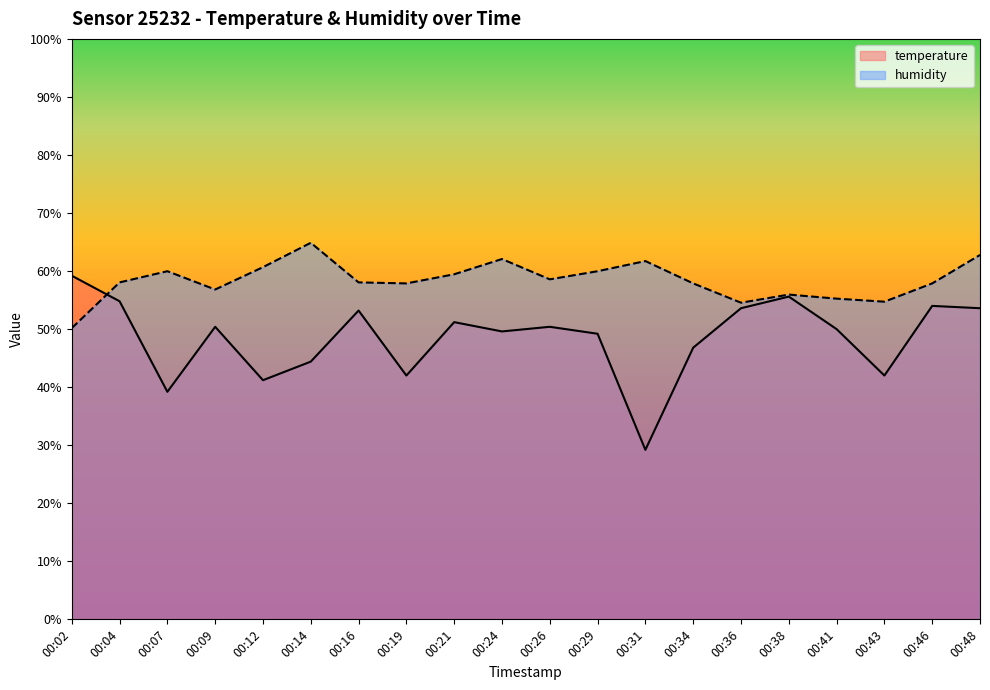

Reading left to right, list all the values displayed in this chart.

temperature: 00:02=59.2	00:04=54.8	00:07=39.2	00:09=50.4	00:12=41.2	00:14=44.4	00:16=53.2	00:19=42.0	00:21=51.2	00:24=49.6	00:26=50.4	00:29=49.2	00:31=29.2	00:34=46.8	00:36=53.6	00:38=55.6	00:41=50.0	00:43=42.0	00:46=54.0	00:48=53.6
humidity: 00:02=50.2	00:04=58.0	00:07=60.0	00:09=56.8	00:12=60.7	00:14=64.9	00:16=58.0	00:19=57.9	00:21=59.5	00:24=62.1	00:26=58.6	00:29=60.0	00:31=61.7	00:34=57.9	00:36=54.6	00:38=56.0	00:41=55.2	00:43=54.7	00:46=57.9	00:48=62.8